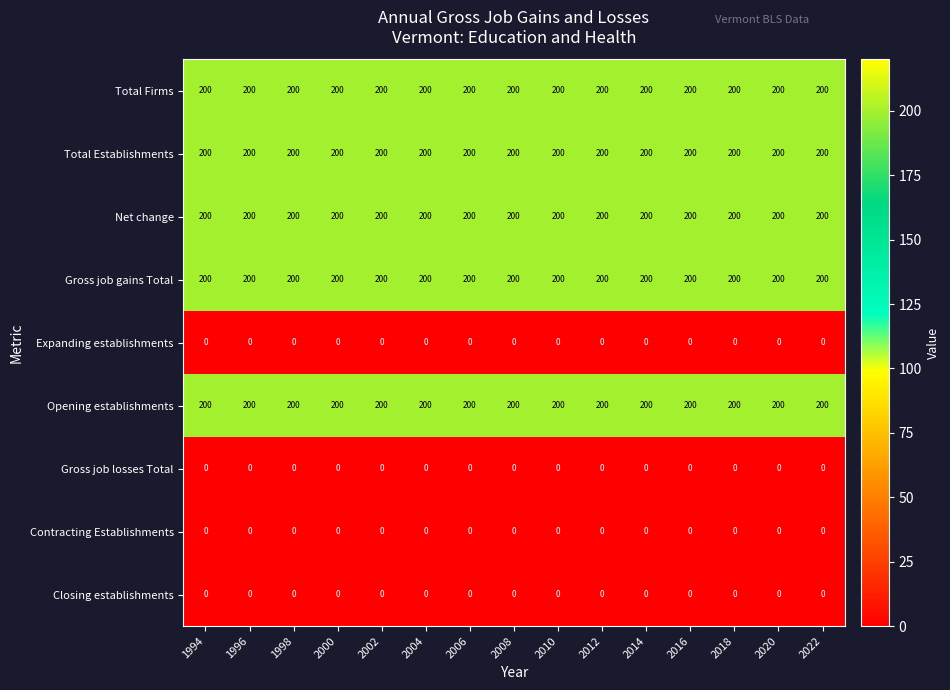

How many data points does each series have?

15